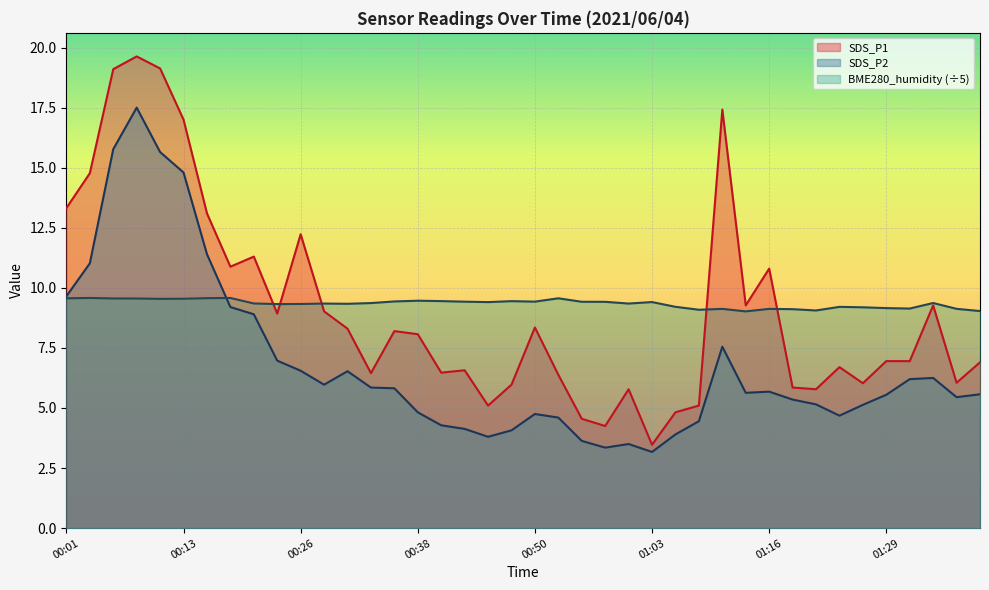

Which series changed the most between 00:13 and 00:45?

SDS_P1